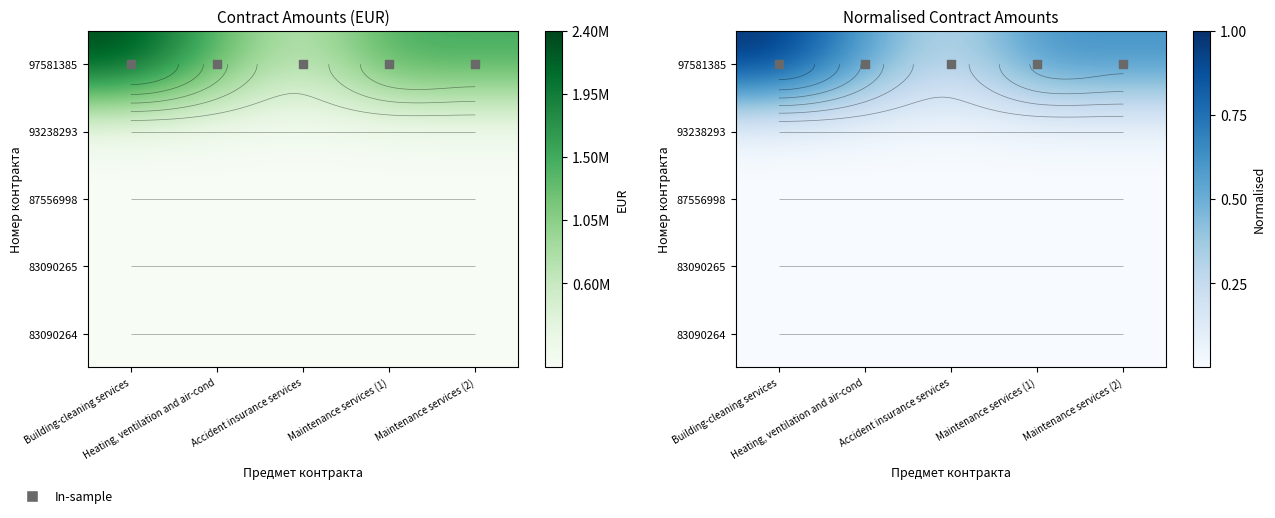

At which label does 83090264 reach its minimum?

Building-cleaning services